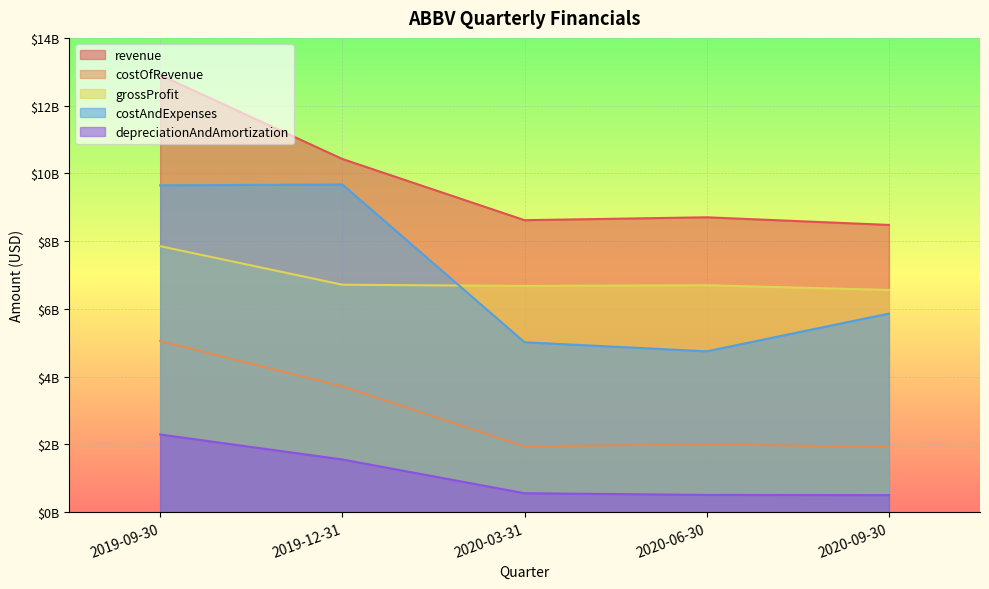

At how many categories does at least one series exceed 5779193298?

5